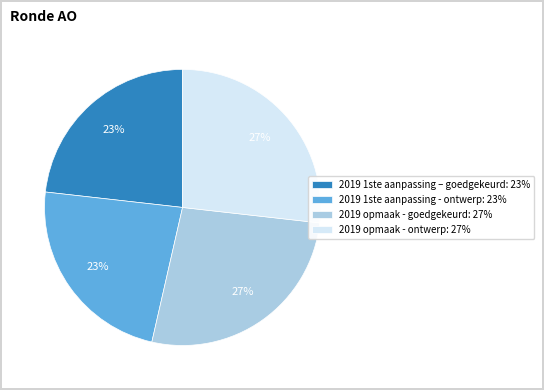

Does 2019 1ste aanpassing – goedgekeurd: 23% account for over 50% of the chart?

No